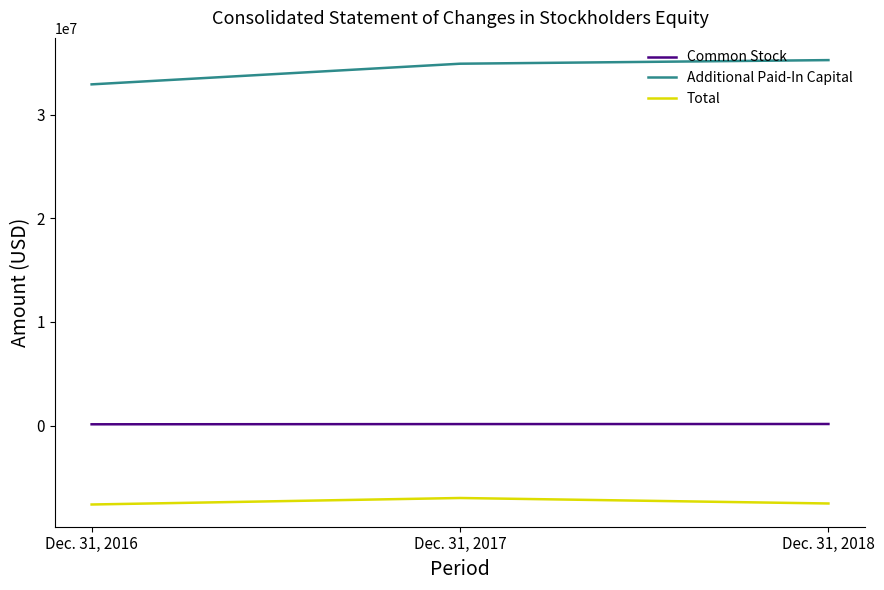

Is this an area chart (filled region under the line)?

No